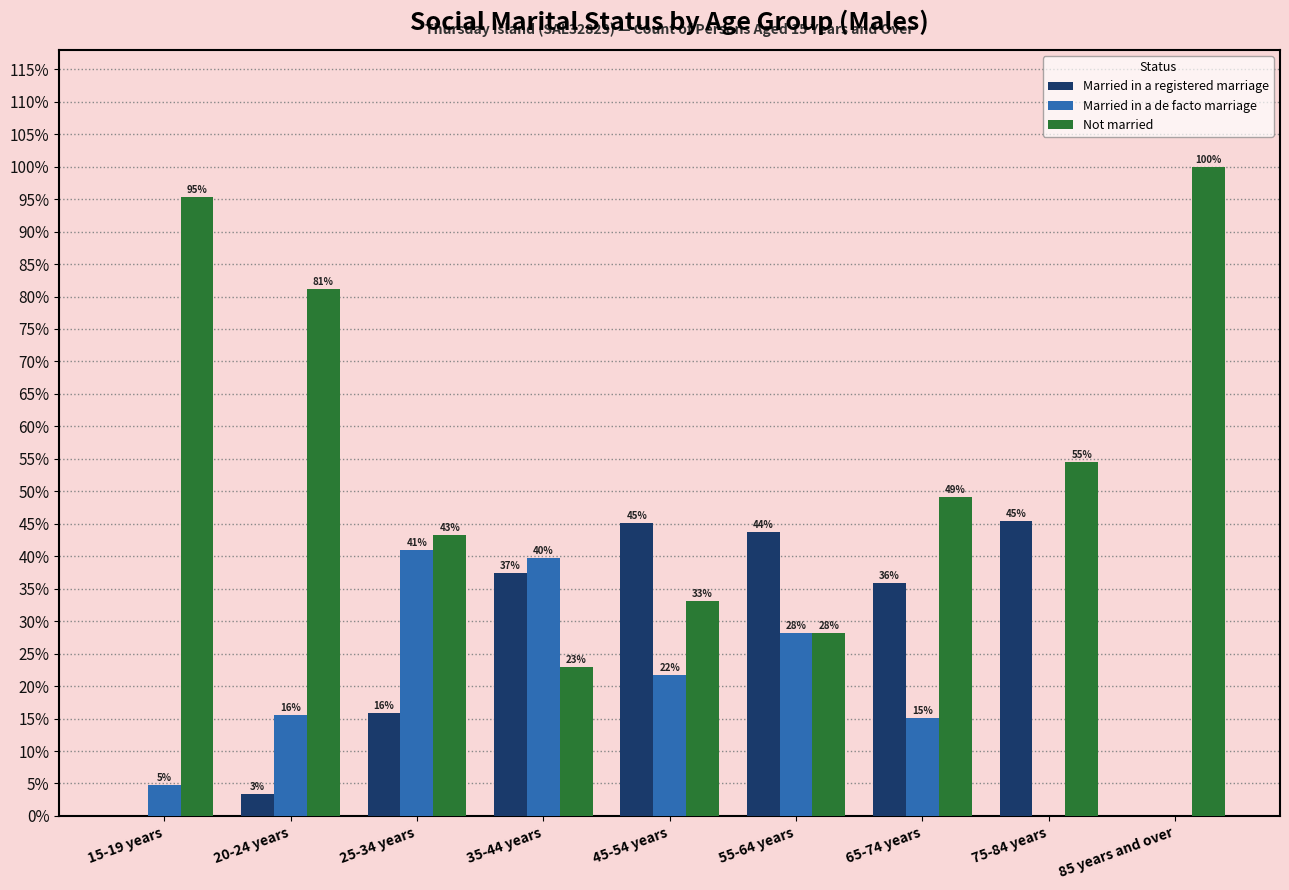

Is the value of Married in a de facto marriage at 25-34 years greater than the value of Married in a registered marriage at 20-24 years?

Yes